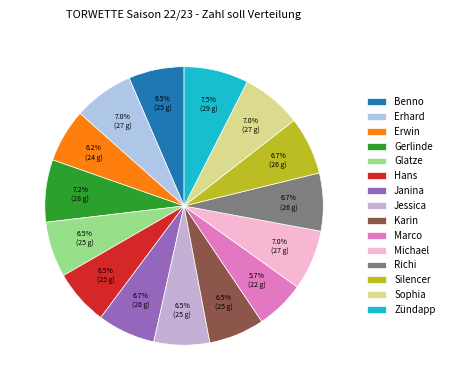

Which category has the smallest portion of the pie?

Marco